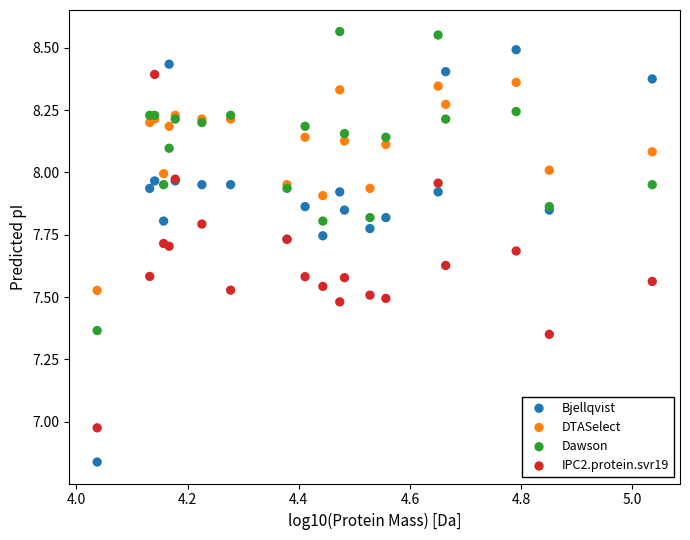

Which series contains the lowest Y value?

Bjellqvist